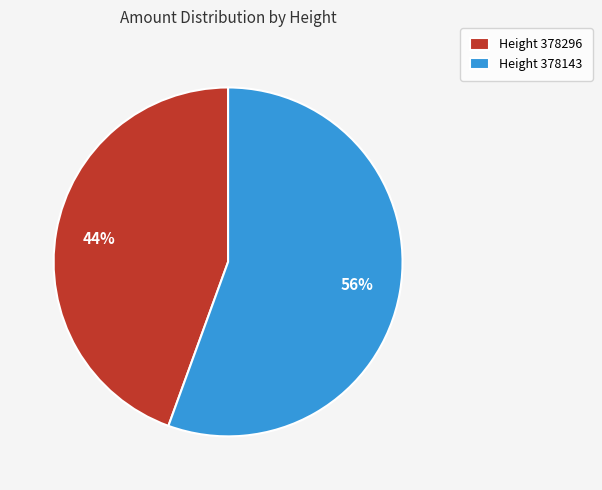

Is it true that Height 378143 is 69% of the pie?

False